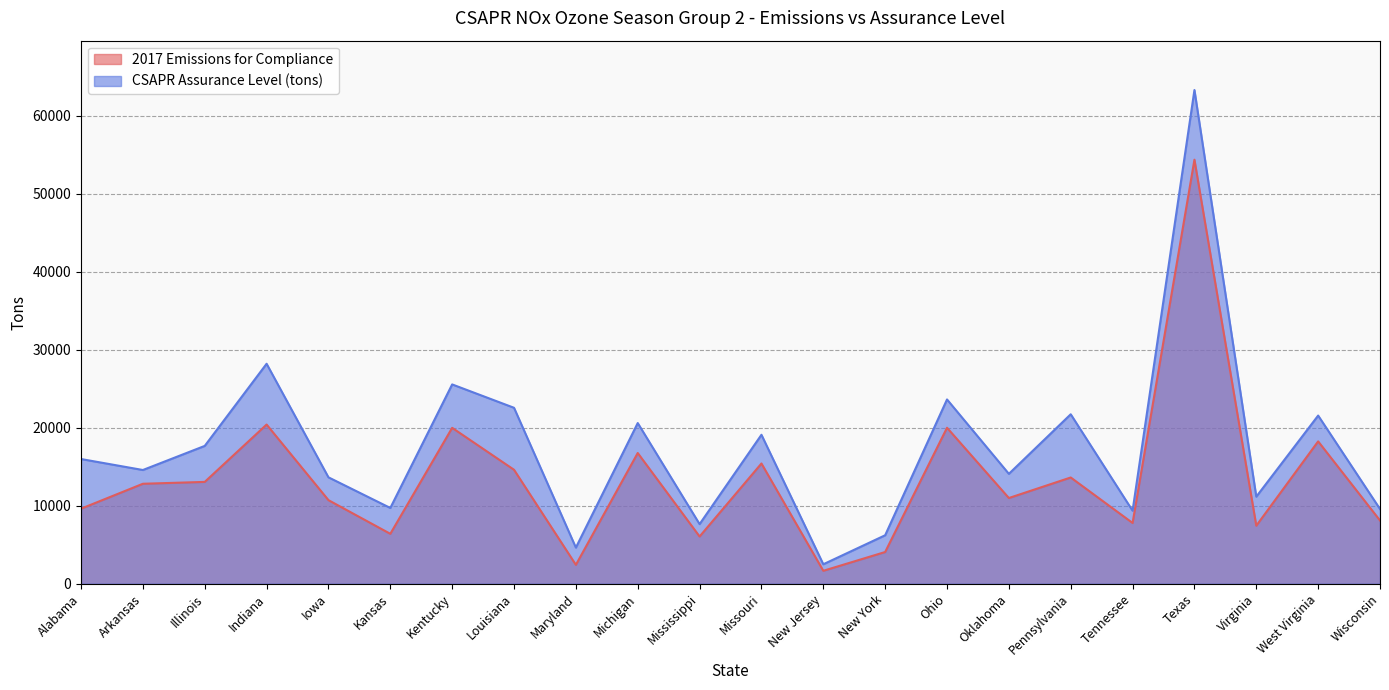

Between Ohio and Illinois, which is larger?

Ohio